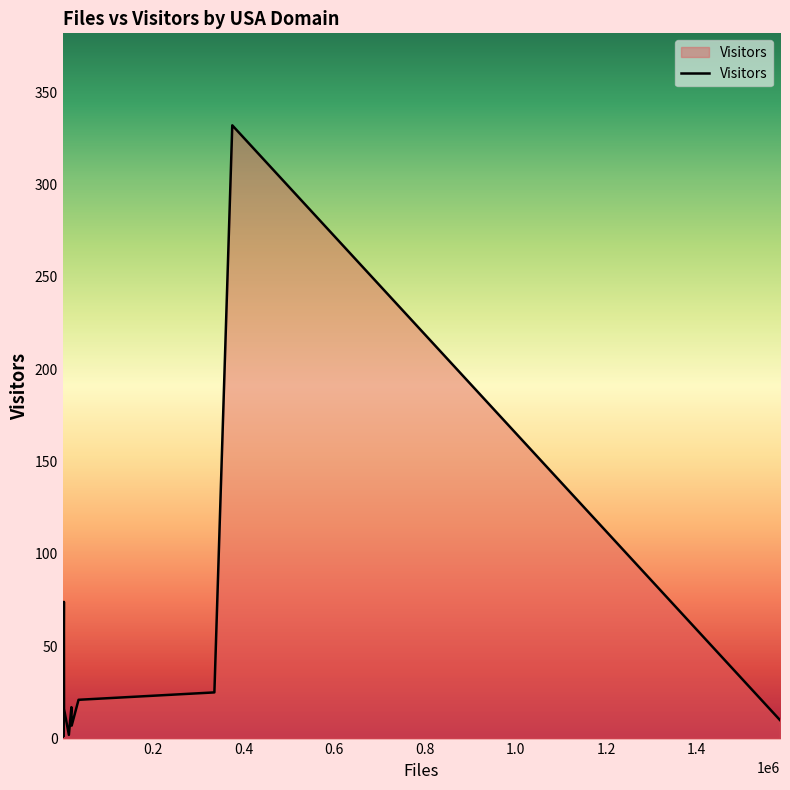

How many values are below 3?

18